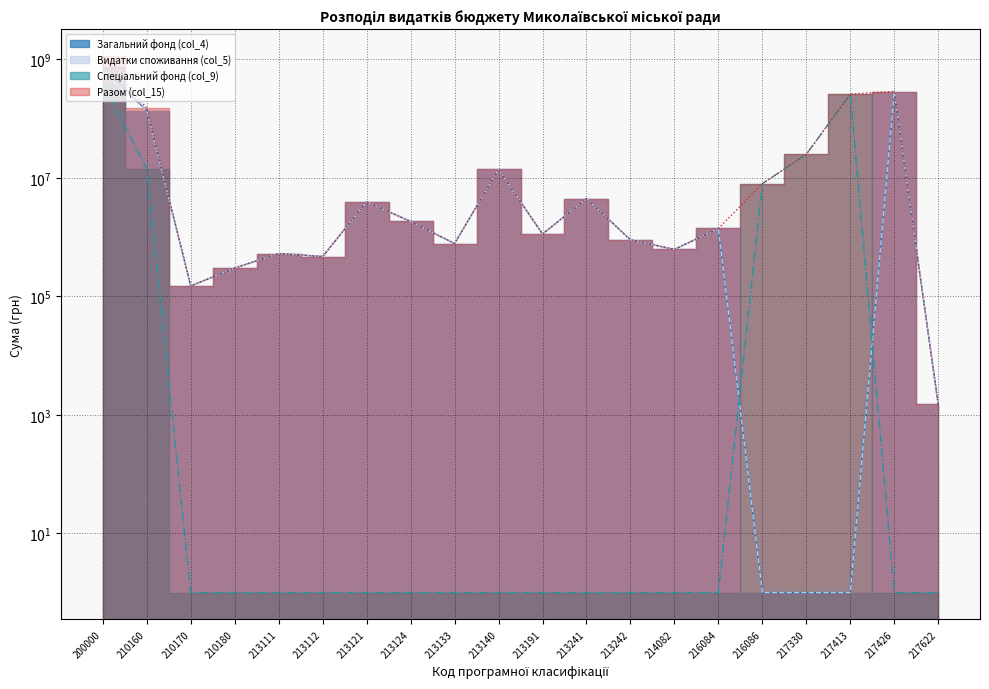

Between 213191 and 217413, which series saw the biggest shift?

Спеціальний фонд (col_9)